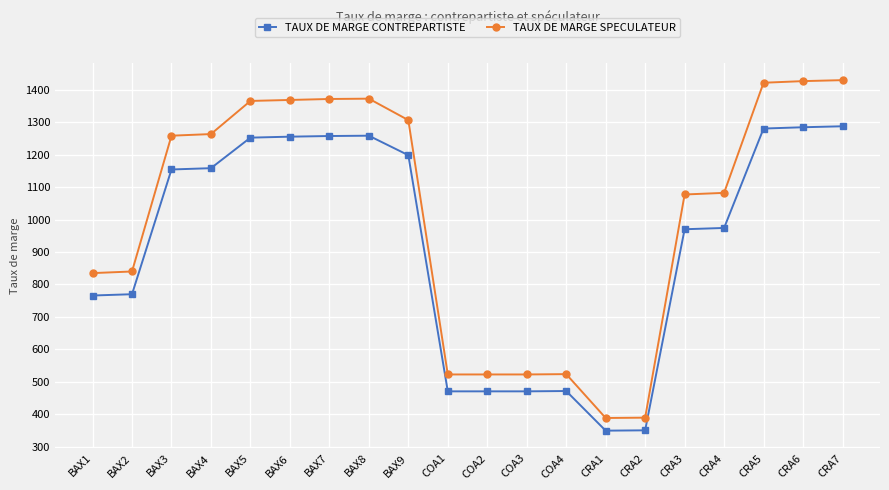

At how many categories does at least one series exceed 1133?

10